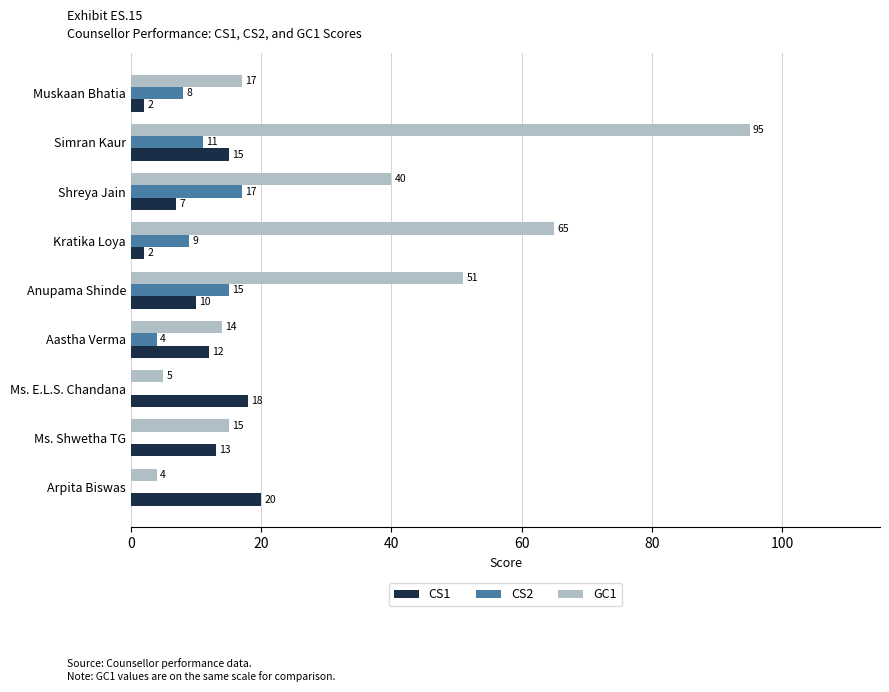

Where is GC1 nearest to the value 49?

Anupama Shinde